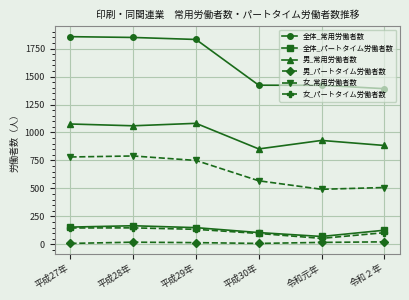

True or false: 女_パートタイム労働者数 and 女_常用労働者数 intersect in this chart.

False